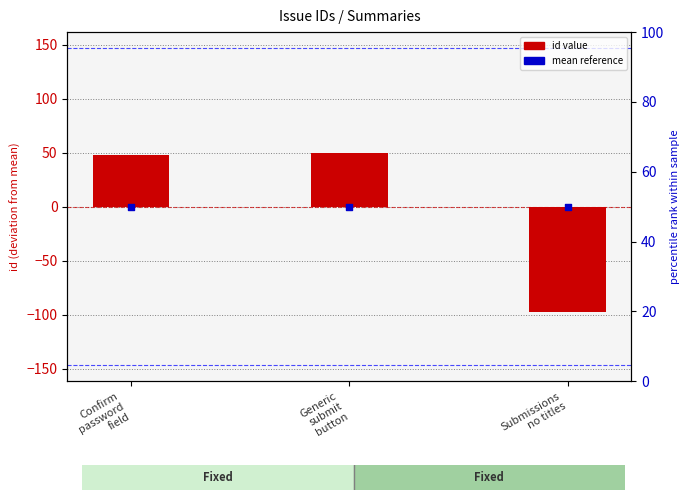

At how many categories does at least one series exceed -6?

3